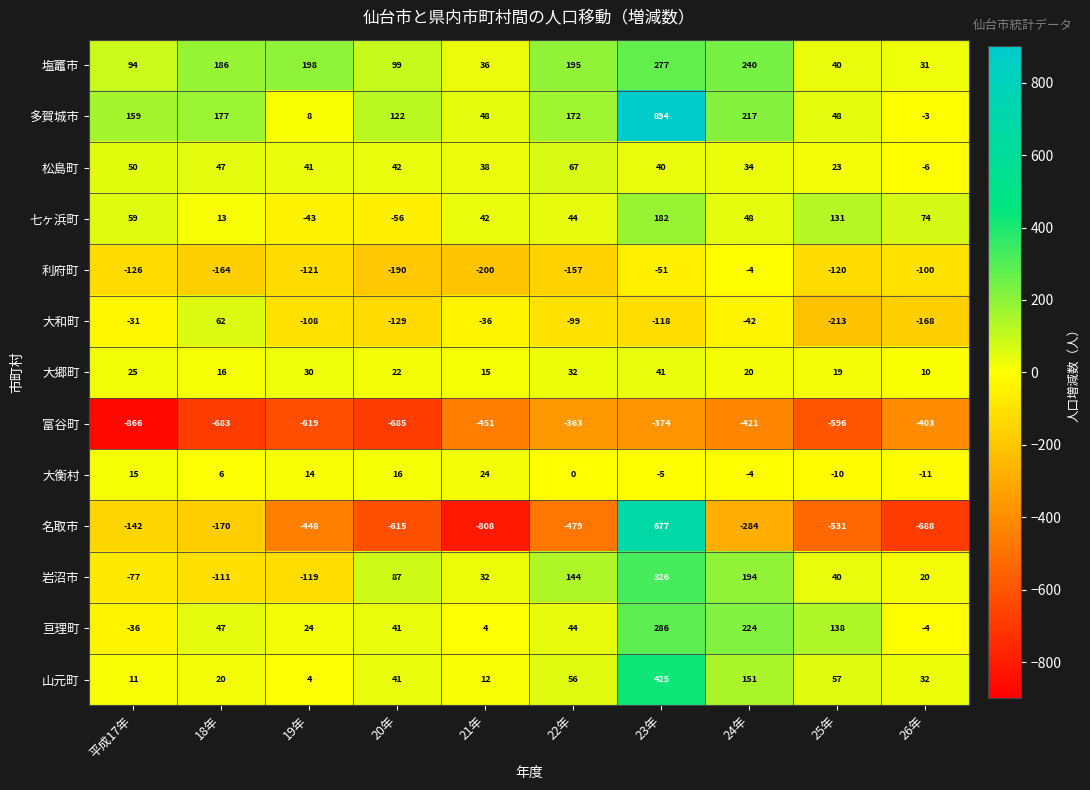

List the series in order of their peak value, lowest first.

富谷町, 利府町, 大衡村, 大郷町, 大和町, 松島町, 七ヶ浜町, 塩竈市, 亘理町, 岩沼市, 山元町, 名取市, 多賀城市